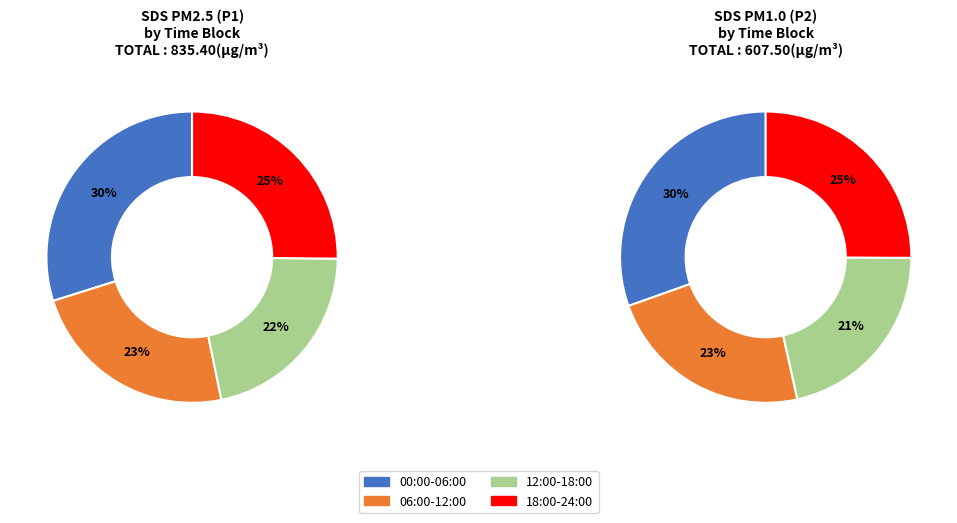

Is 36 the majority of the pie?

No